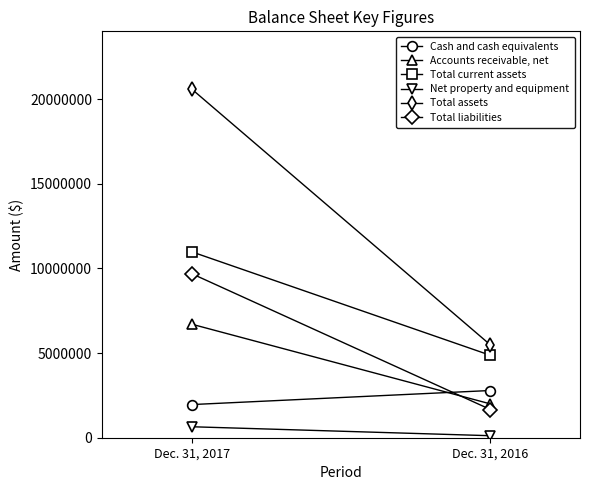

What is the difference between the maximum and minimum values in the Accounts receivable, net series?

4709463